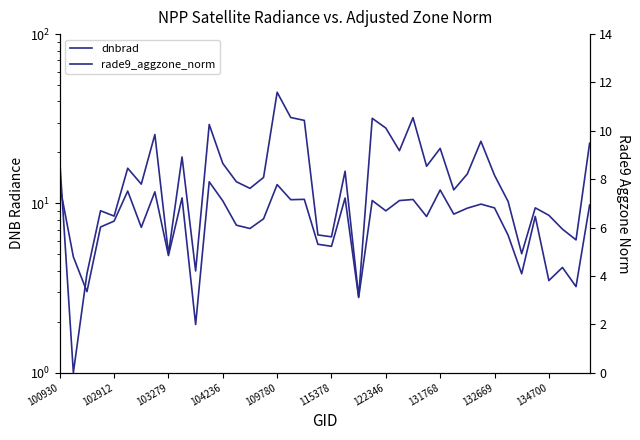

At how many categories does at least one series exceed 0?

40